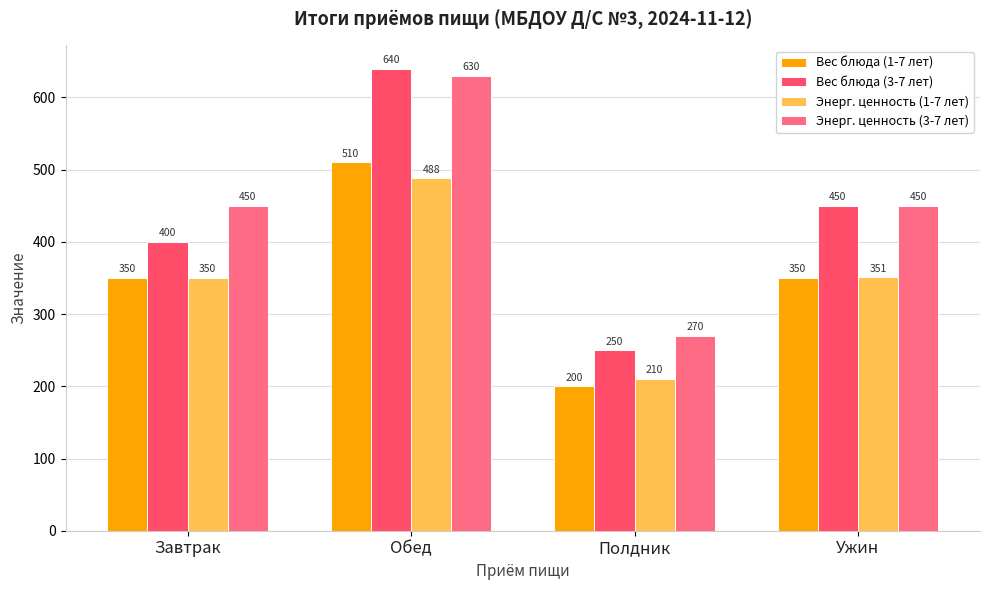

Where does the Вес блюда (3-7 лет) series first go above 450?

Обед